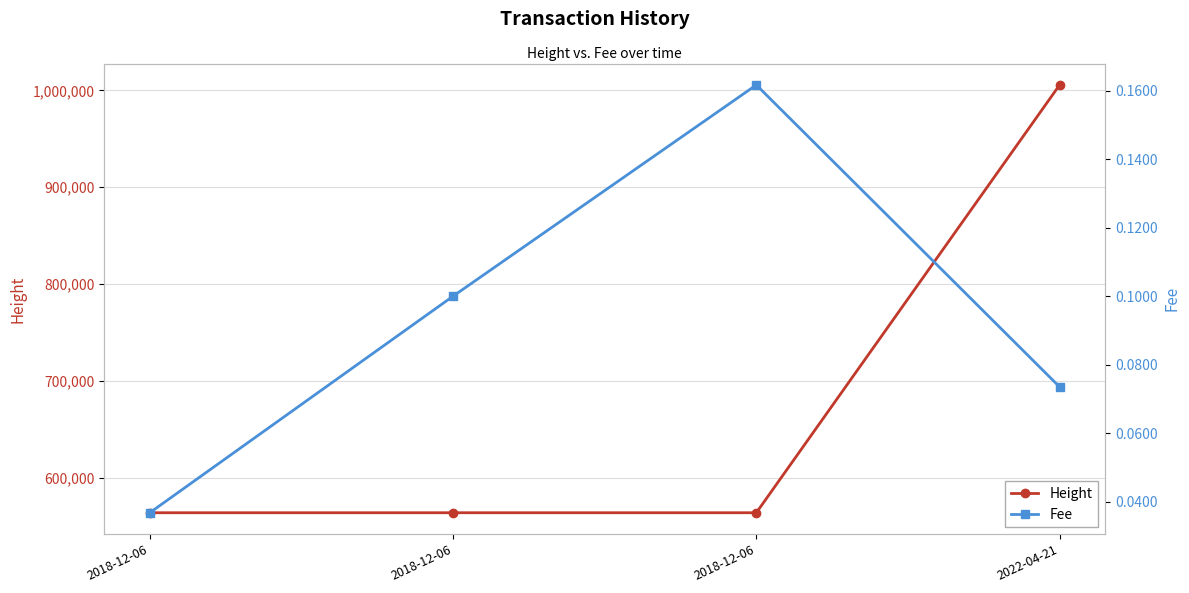

How many data points in Height are above 563880?

1